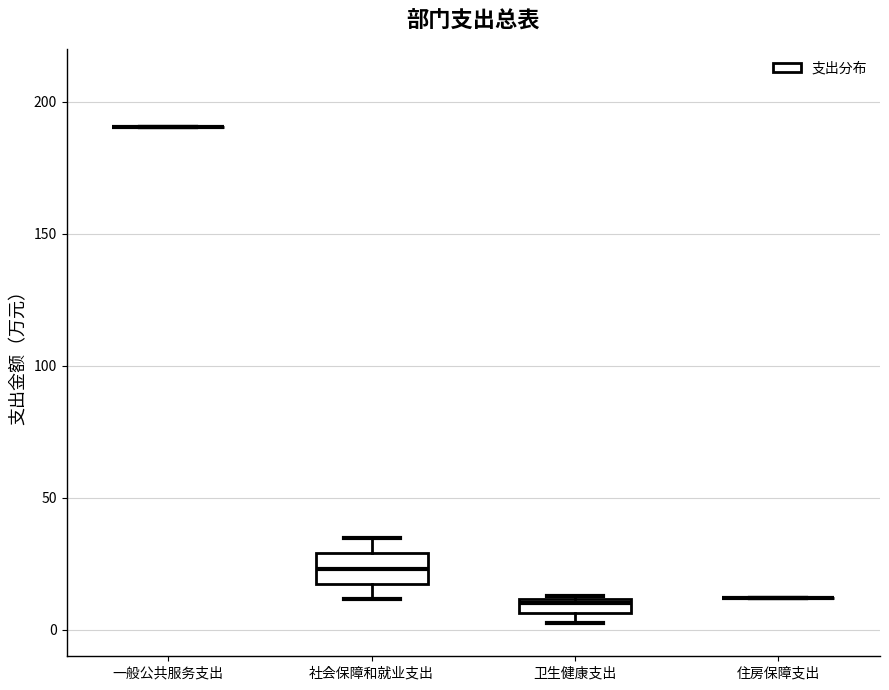

Comparing the boxes themselves (not the whiskers), which one is the tallest?

社会保障和就业支出